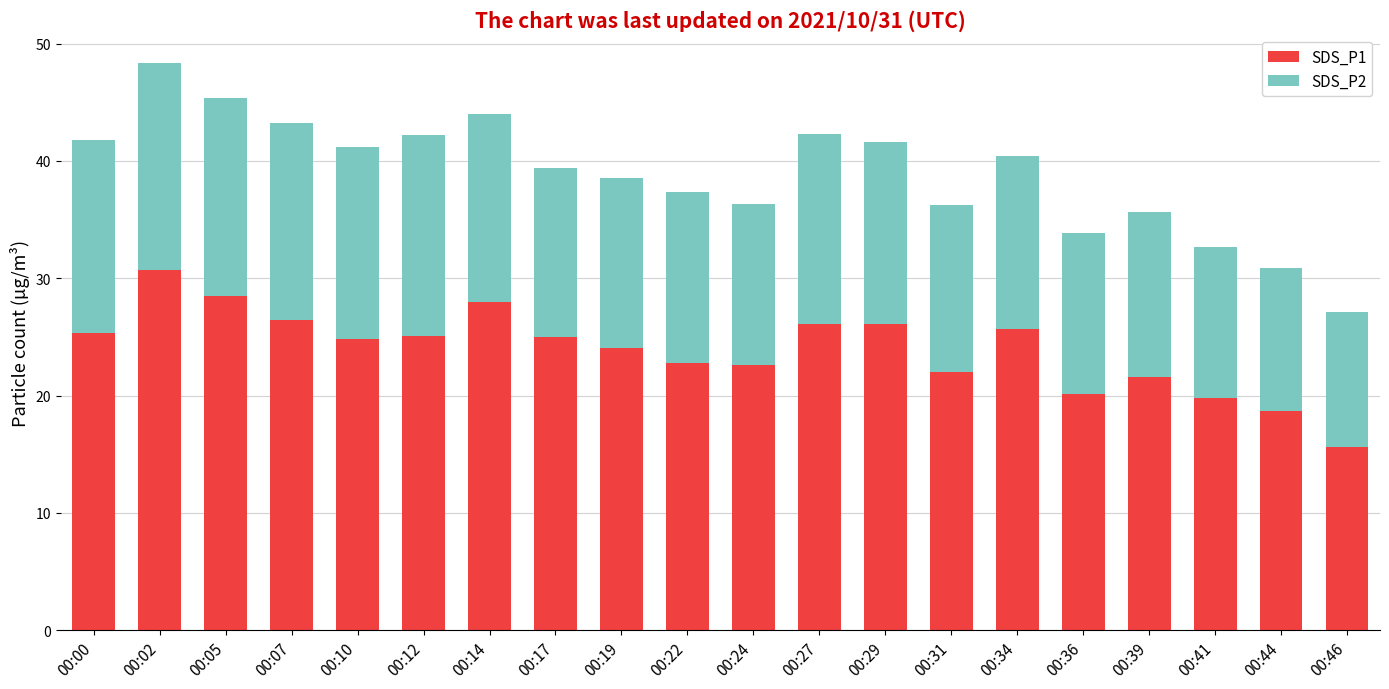

True or false: SDS_P1 has a value of 45.9 at 00:05.

False